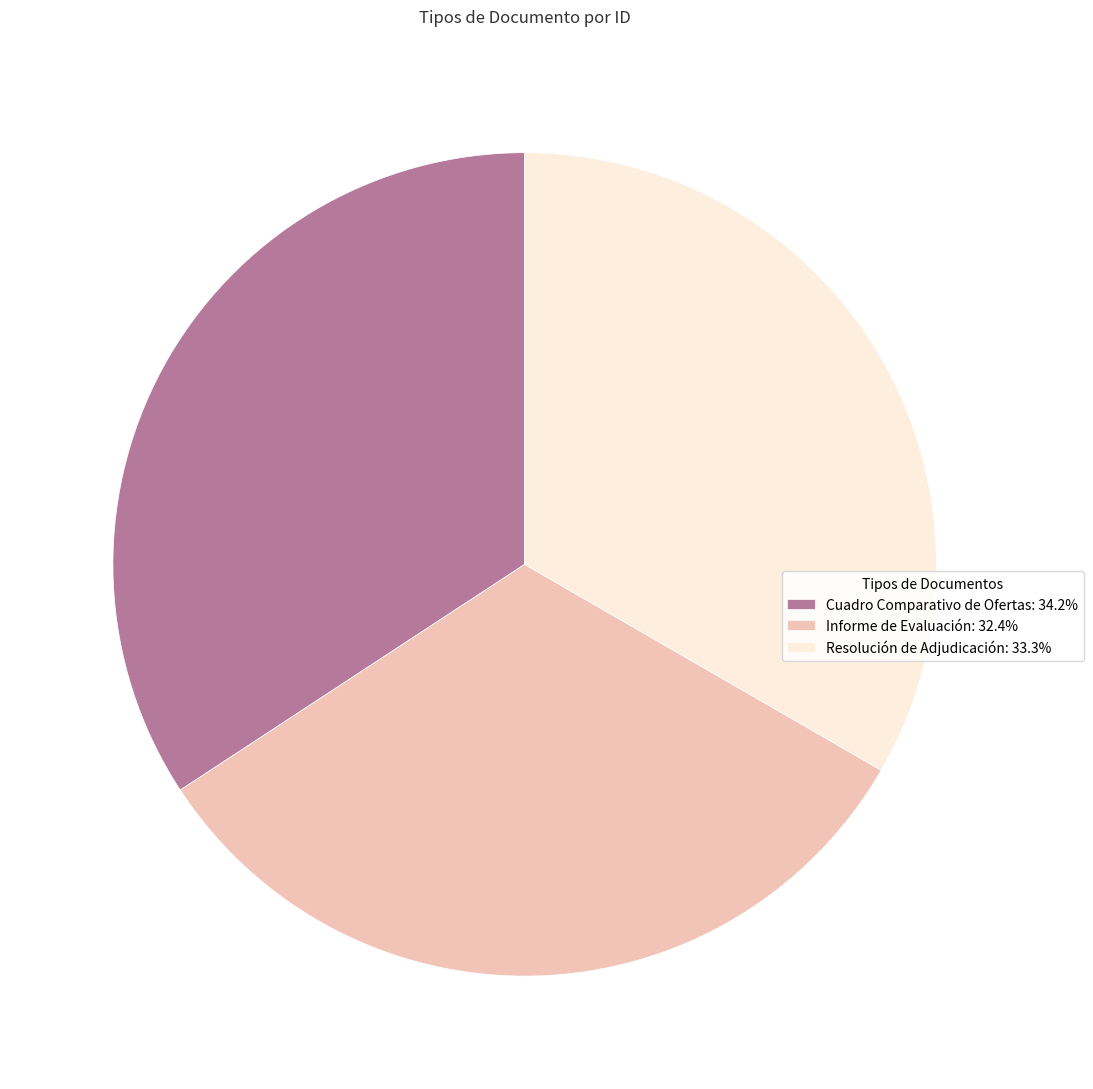

True or false: Resolución de Adjudicación accounts for 33% of the total.

True